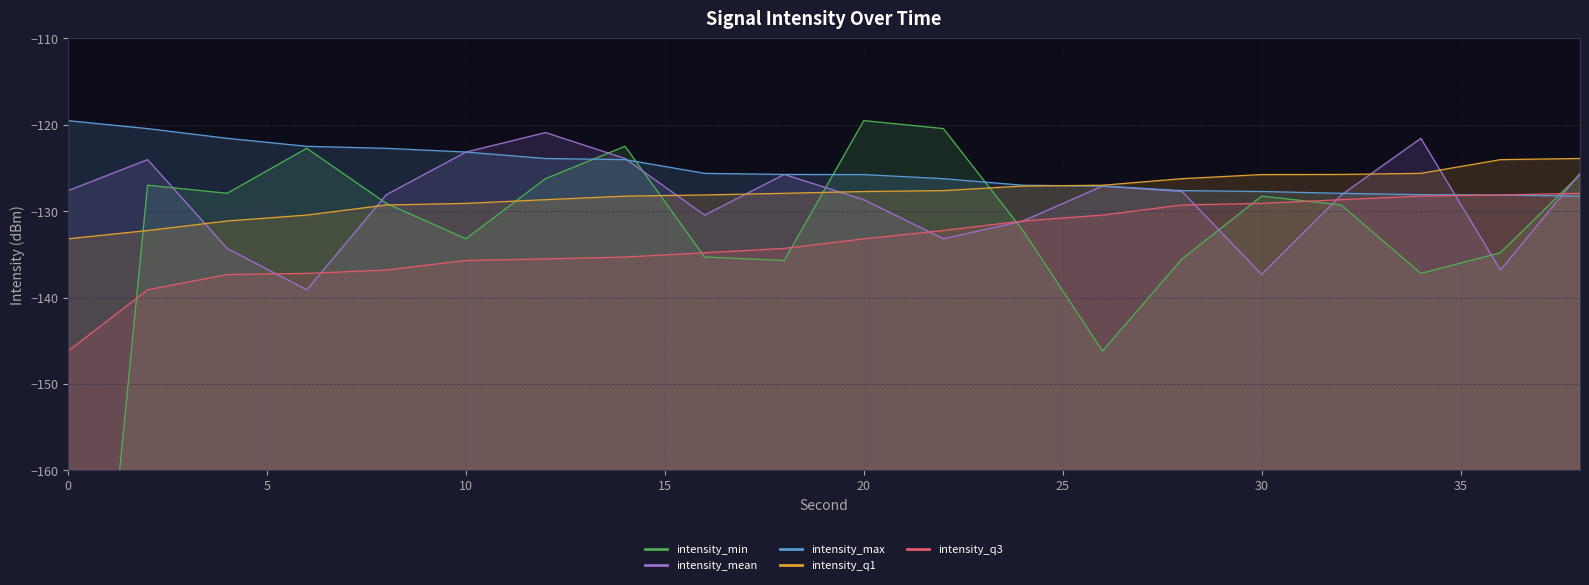

Between 34 and 36, which series saw the biggest shift?

intensity_mean